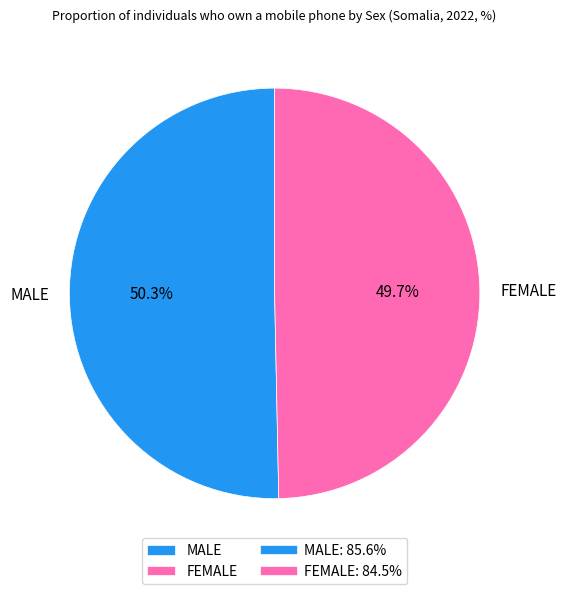

Rank the categories by value from highest to lowest.

MALE, FEMALE